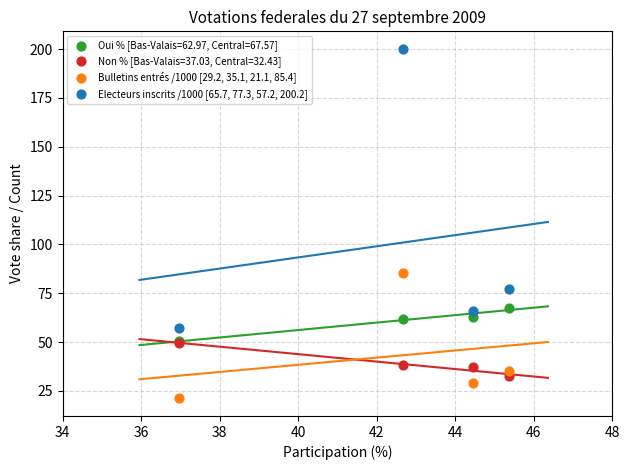

Across all series, what Y value is closest to 110?

85.4